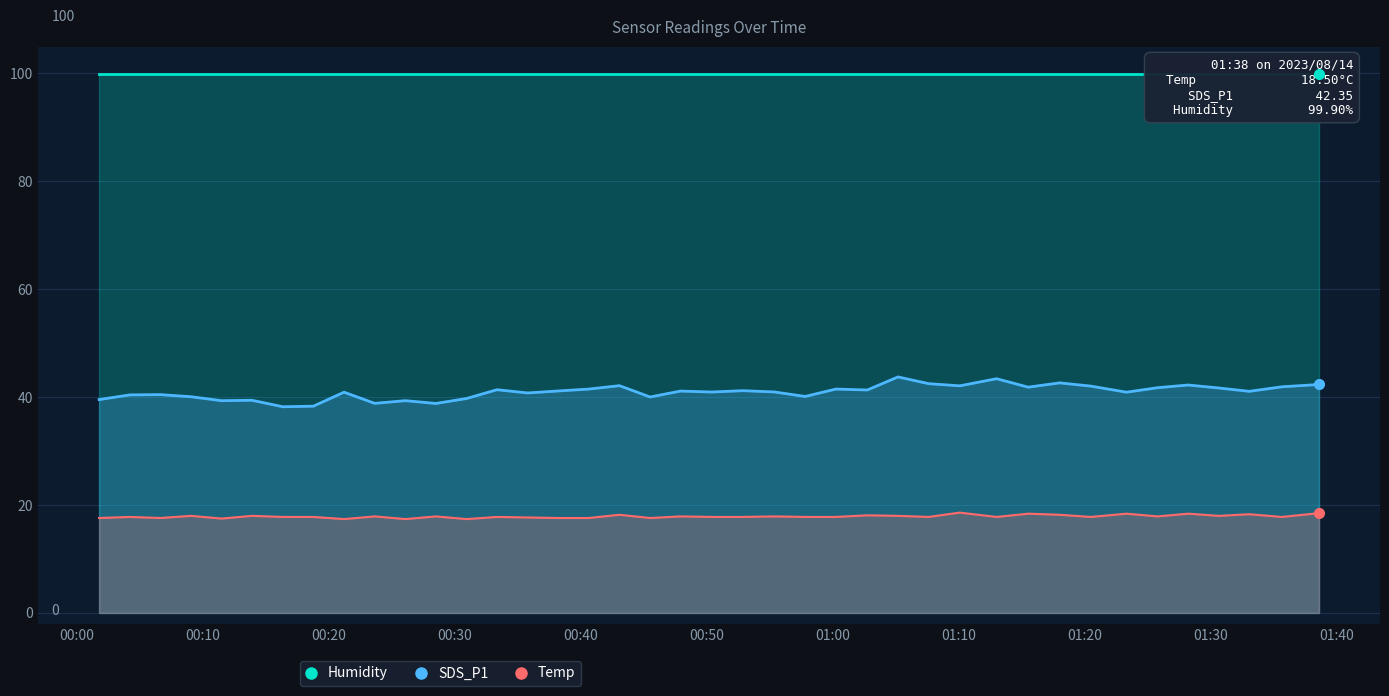

What is the minimum value for Temp?

17.4